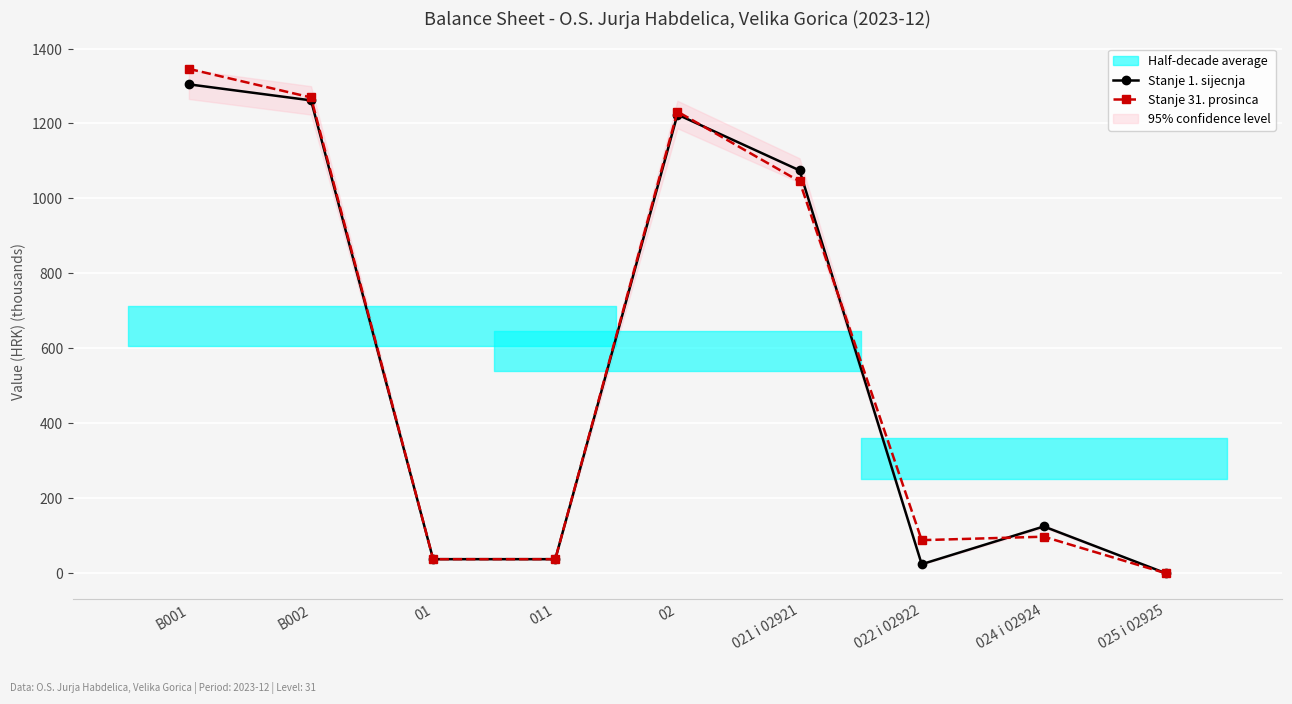

What is the label of the 5th point from the left?

02